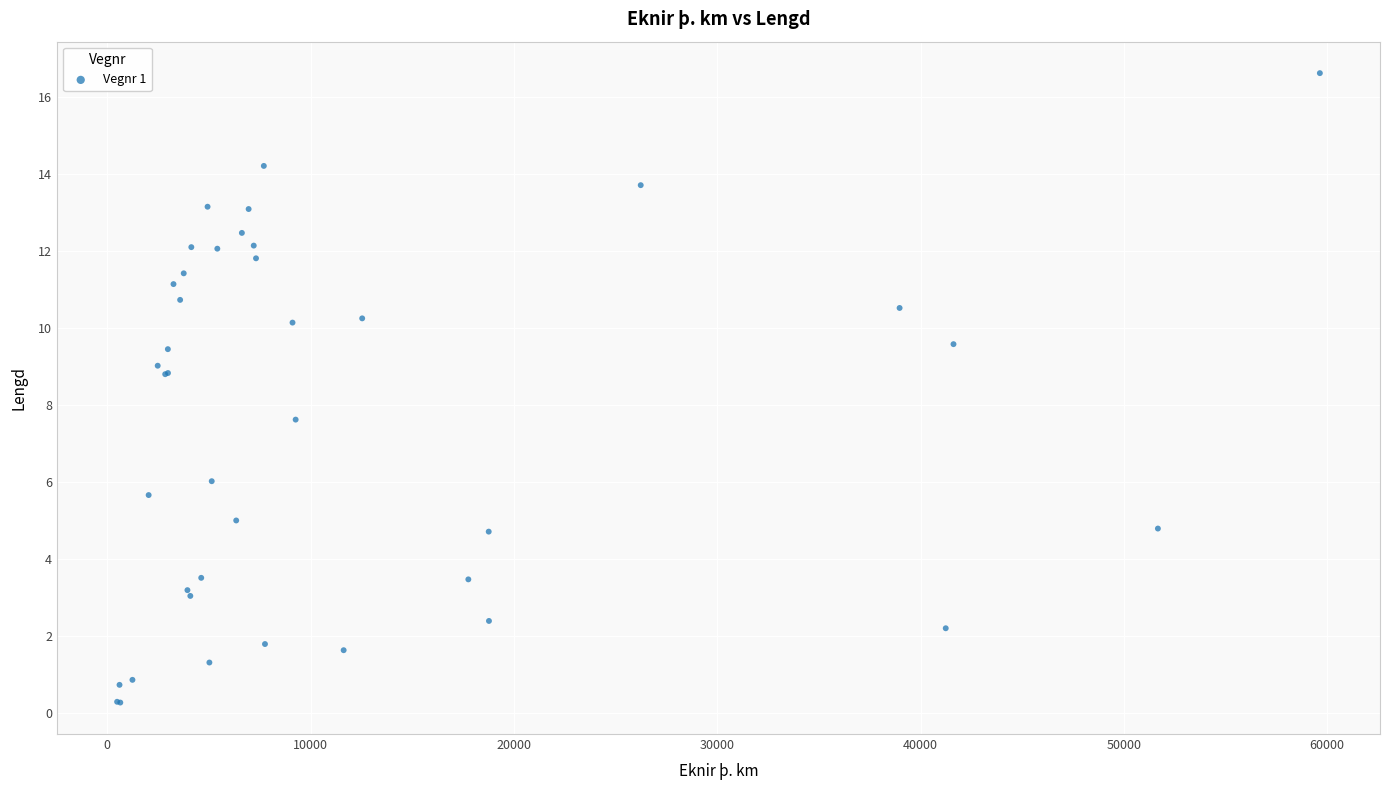

What Y value in the scatter plot is closest to 8?

7.6